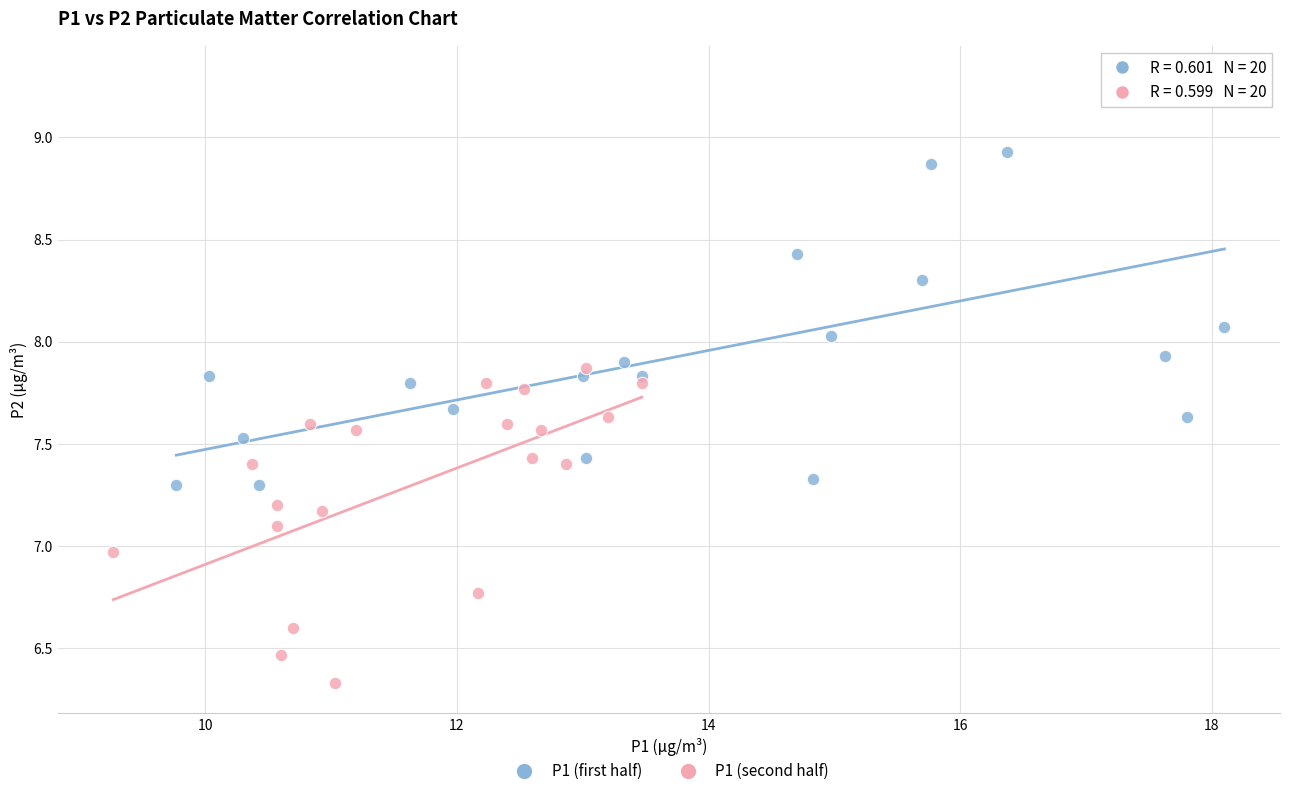

Which series contains the highest Y value?

P1 (first half)